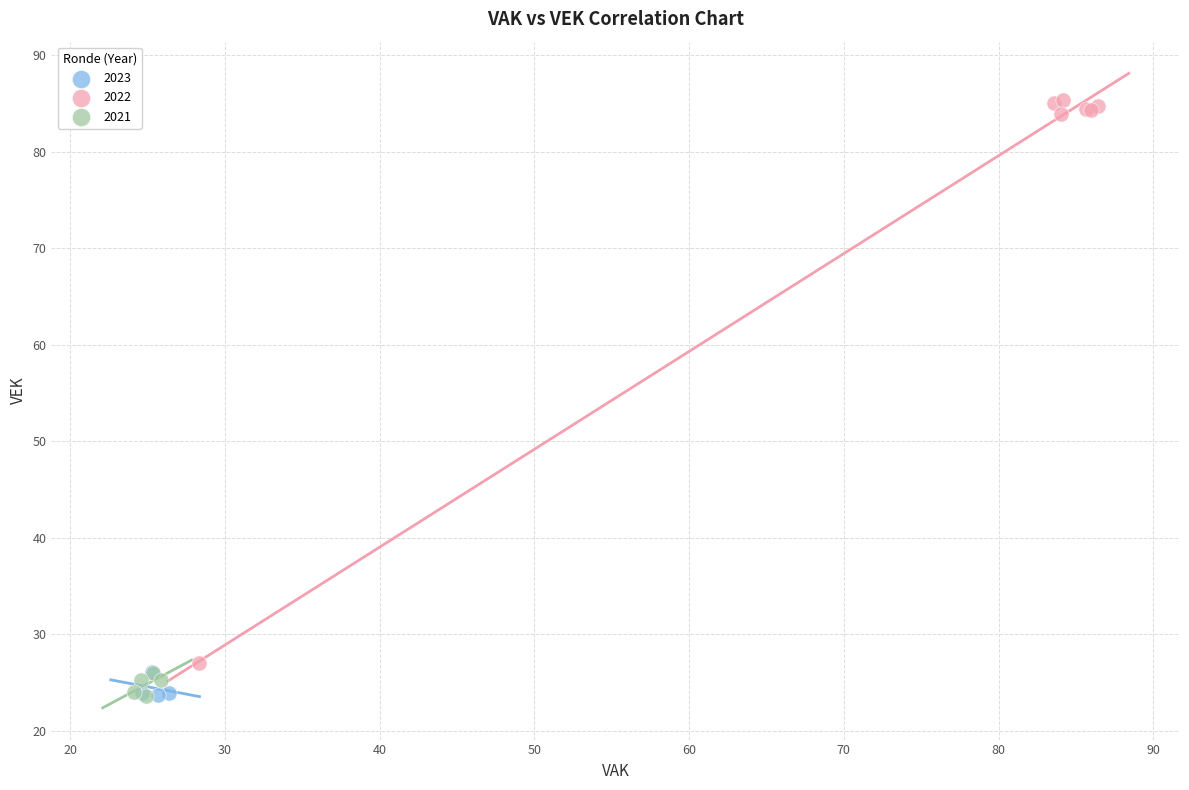

Which series reaches the maximum Y coordinate?

2022